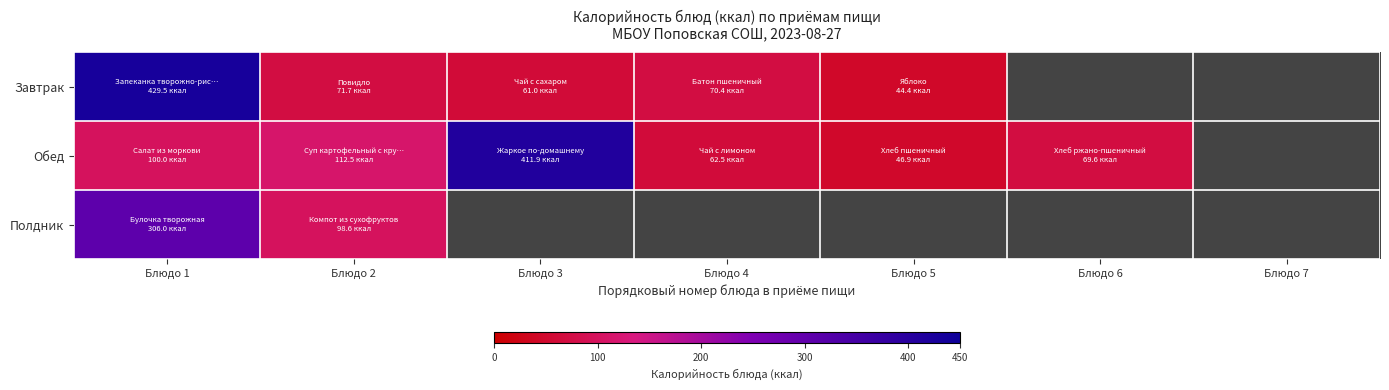

What is the sum of the Обед values at Блюдо 5 and Блюдо 4?

109.4